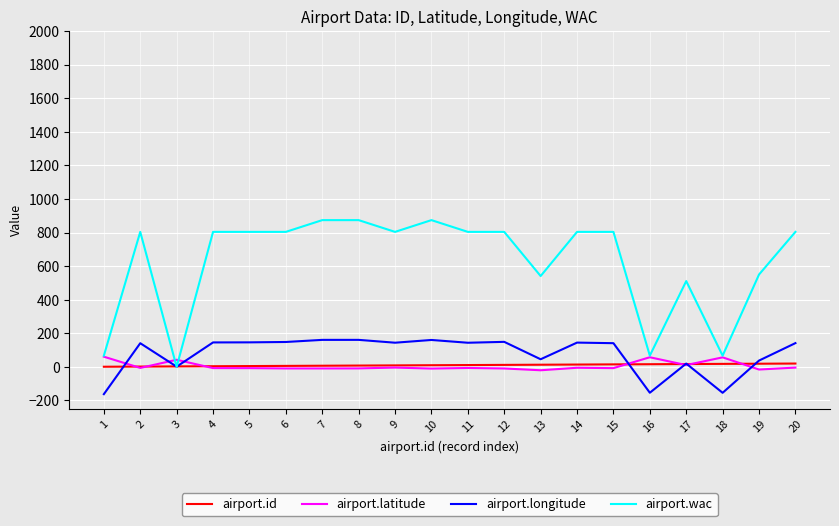

Where does the airport.latitude series first go above -6?

1